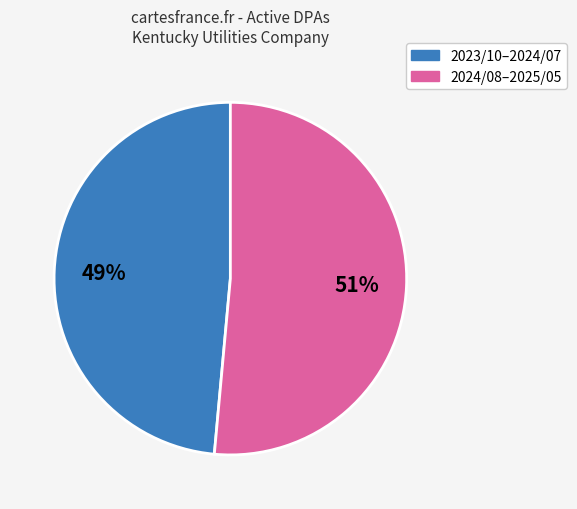

Is there a majority slice in this chart?

Yes